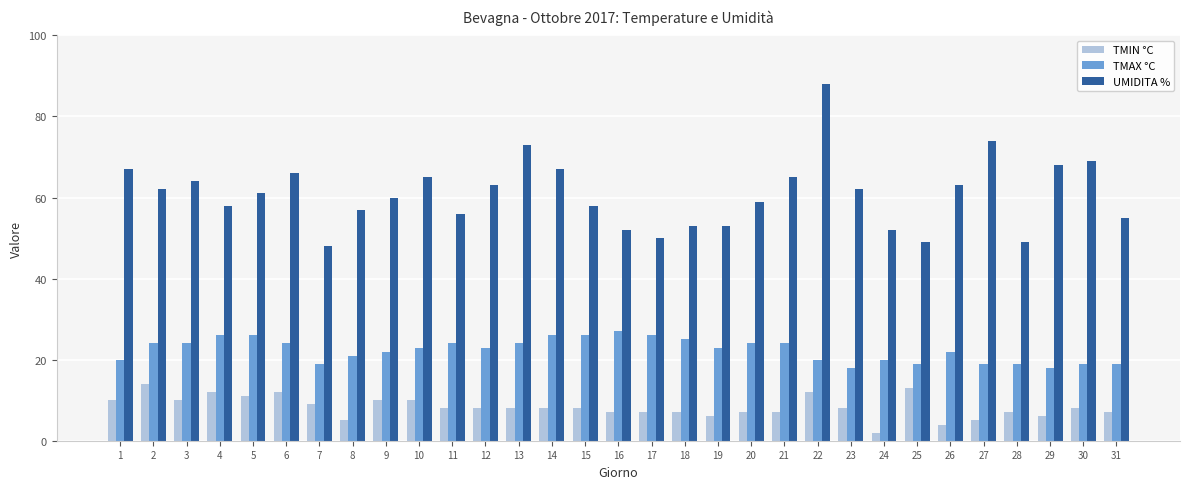

The TMAX °C series shows 26 at 4. True or false?

True